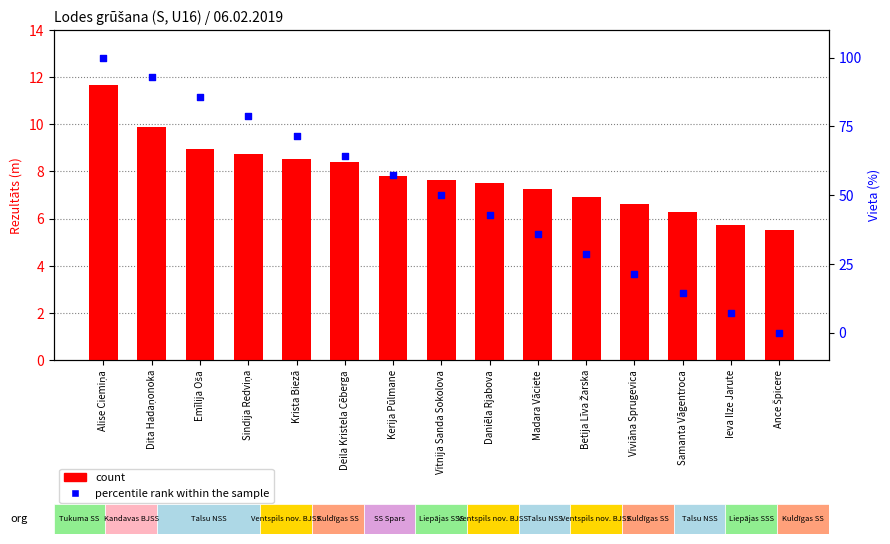

Is the value of count at Daniēla Rjabova greater than the value of percentile rank within the sample at Daniēla Rjabova?

No